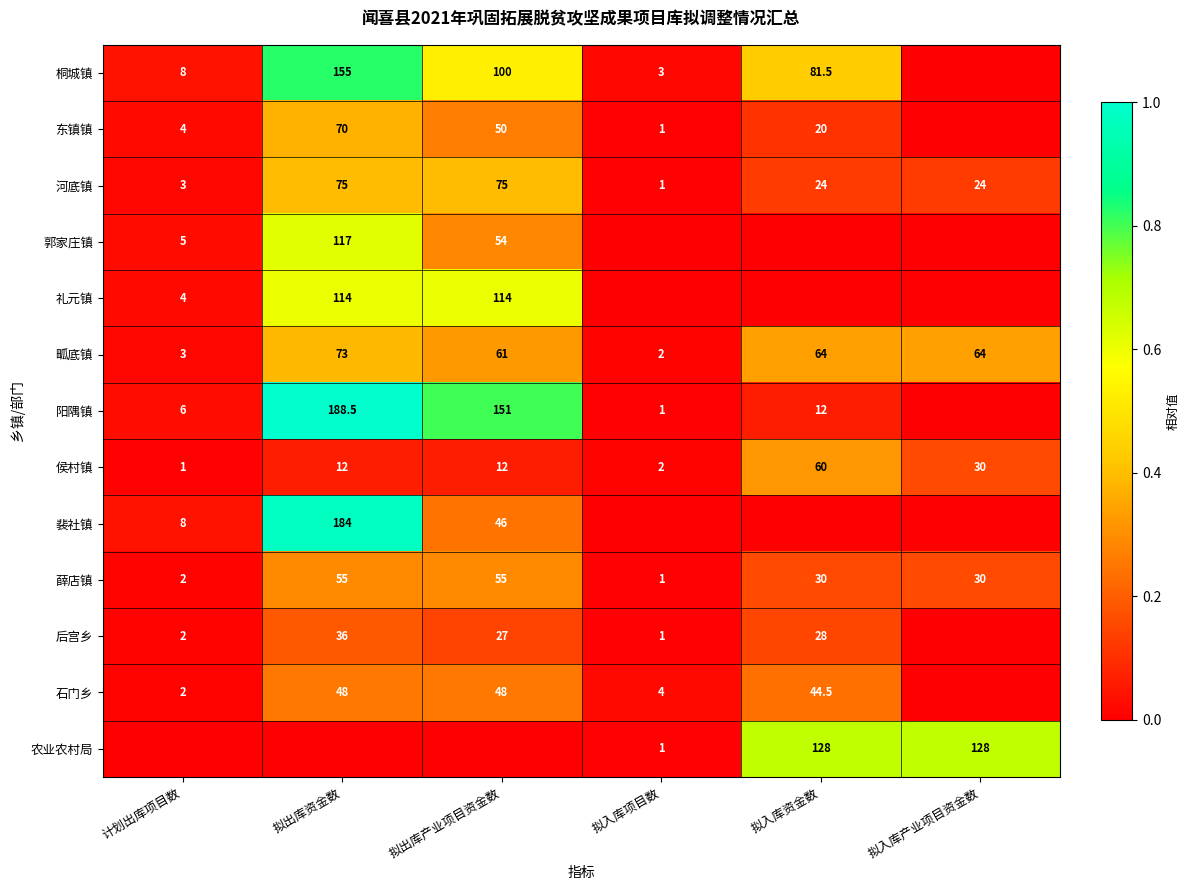

Is it true that 薛店镇 equals 0.0 at 拟入库项目数?

False